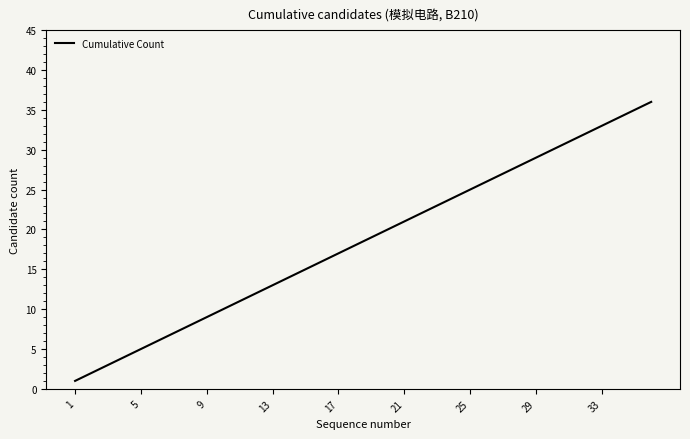

What is the sum of all values?

666